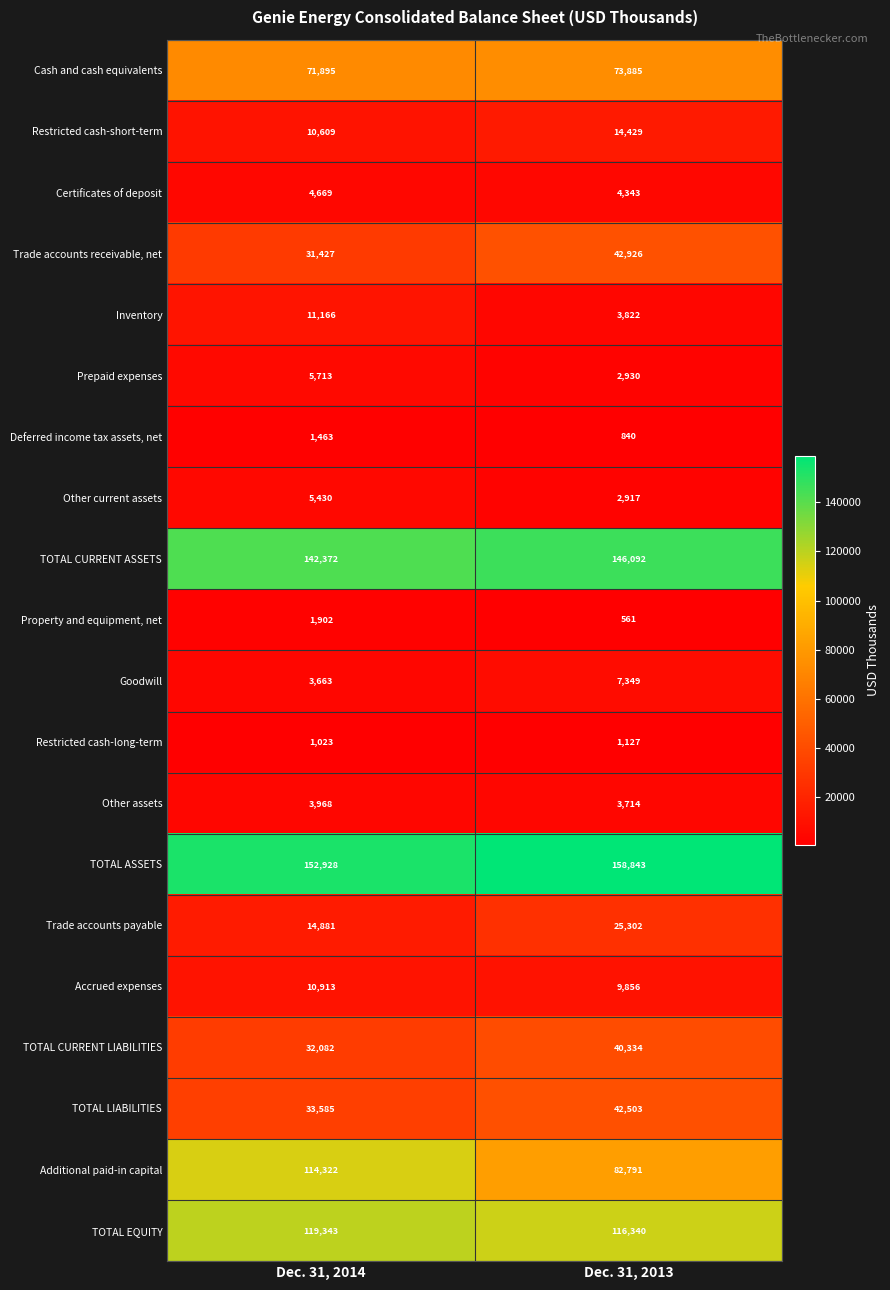

At Dec. 31, 2013, list the series in order from largest to smallest.

TOTAL ASSETS, TOTAL CURRENT ASSETS, TOTAL EQUITY, Additional paid-in capital, Cash and cash equivalents, Trade accounts receivable, net, TOTAL LIABILITIES, TOTAL CURRENT LIABILITIES, Trade accounts payable, Restricted cash-short-term, Accrued expenses, Goodwill, Certificates of deposit, Inventory, Other assets, Prepaid expenses, Other current assets, Restricted cash-long-term, Deferred income tax assets, net, Property and equipment, net